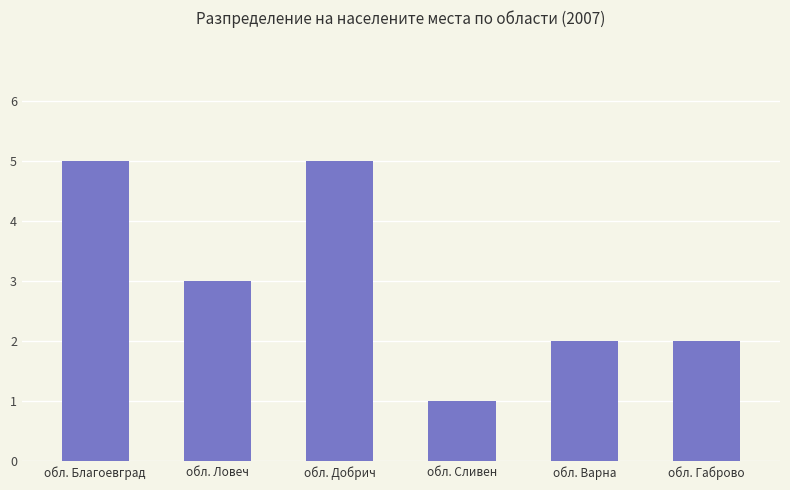

Approximately how many times larger is the value at обл. Добрич compared to обл. Ловеч?

1.7